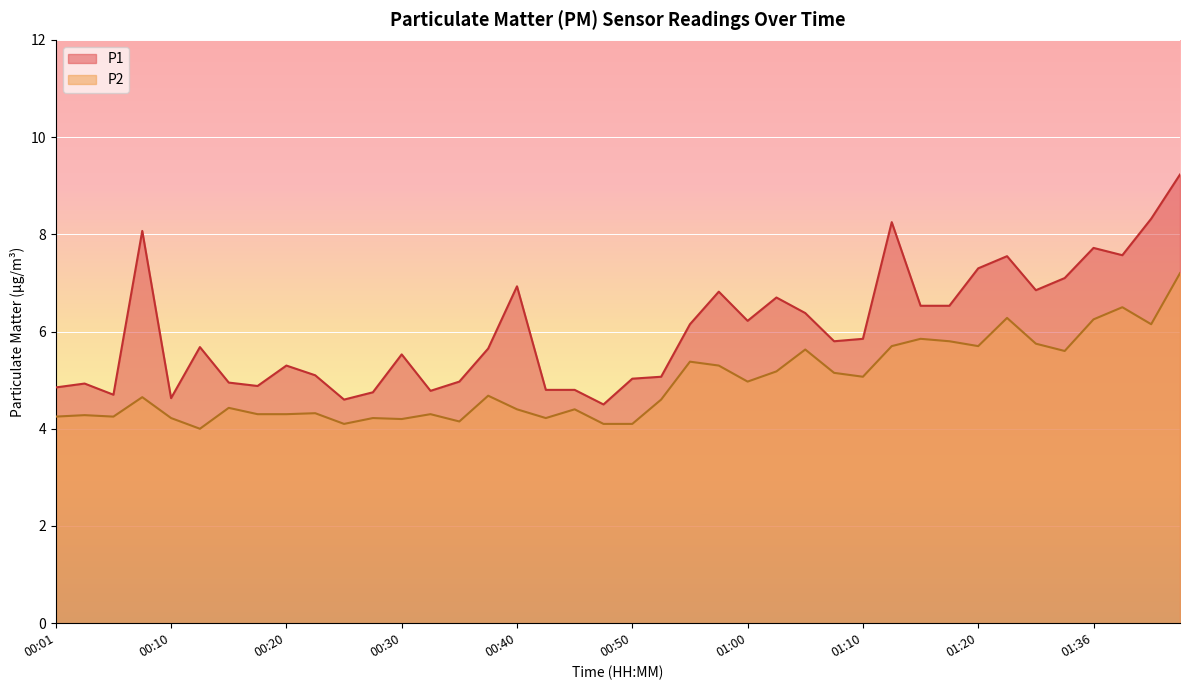

At 01:17, list the series in order from smallest to largest.

P2, P1